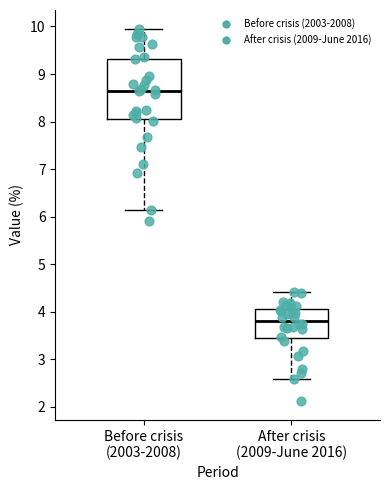

Where does the upper whisker of the box for After crisis (2009-June 2016) end on the y-axis? The values are not printed on the chart, so give them approximately, as read against the axis.

4.4